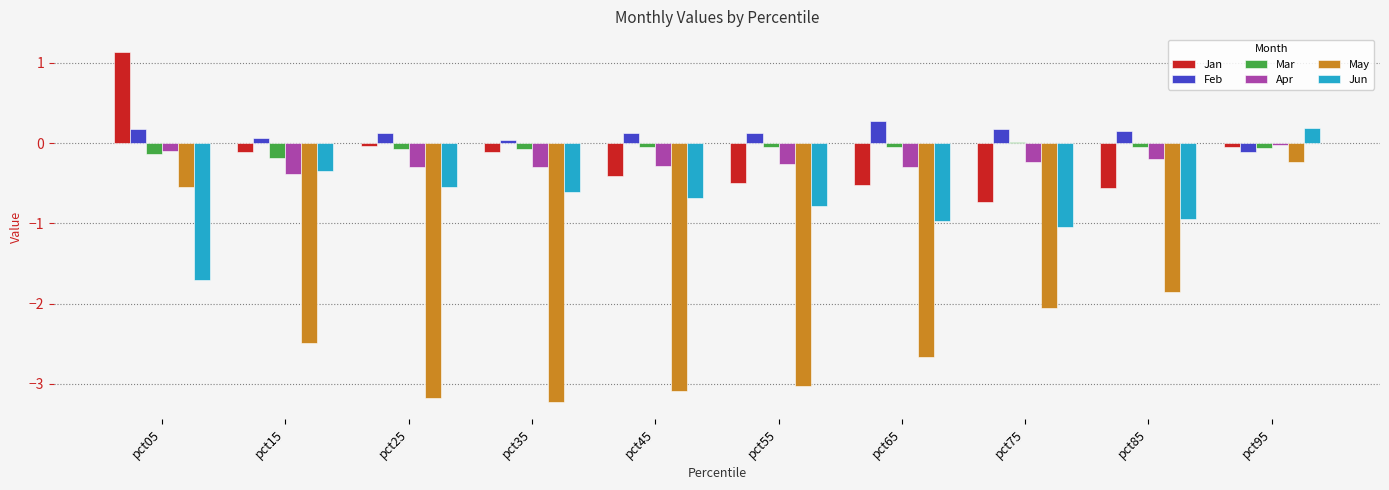

What is the sum of all Feb values?

1.1